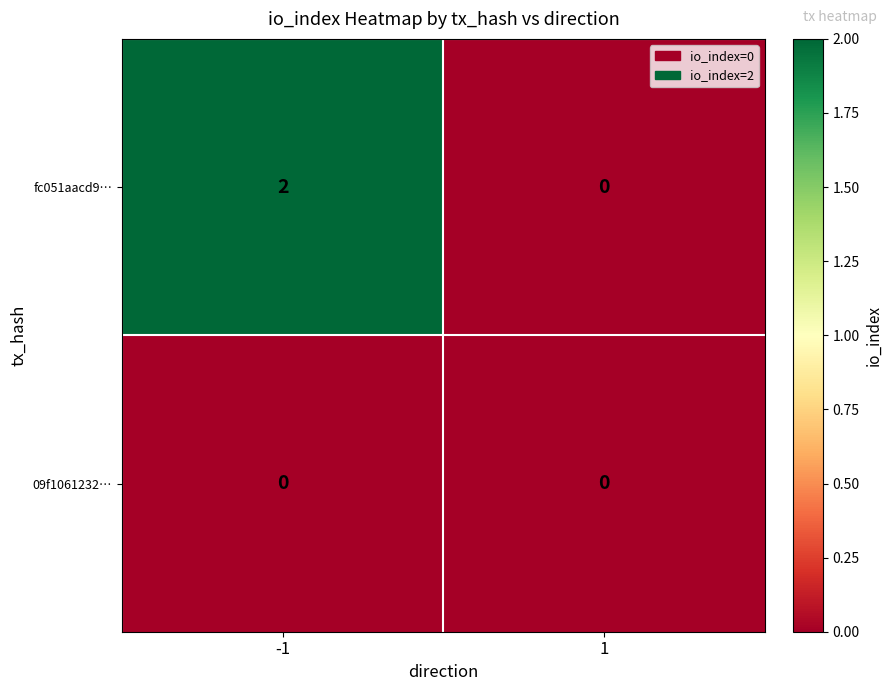

How many positive values does the fc051aacd9… series have?

1